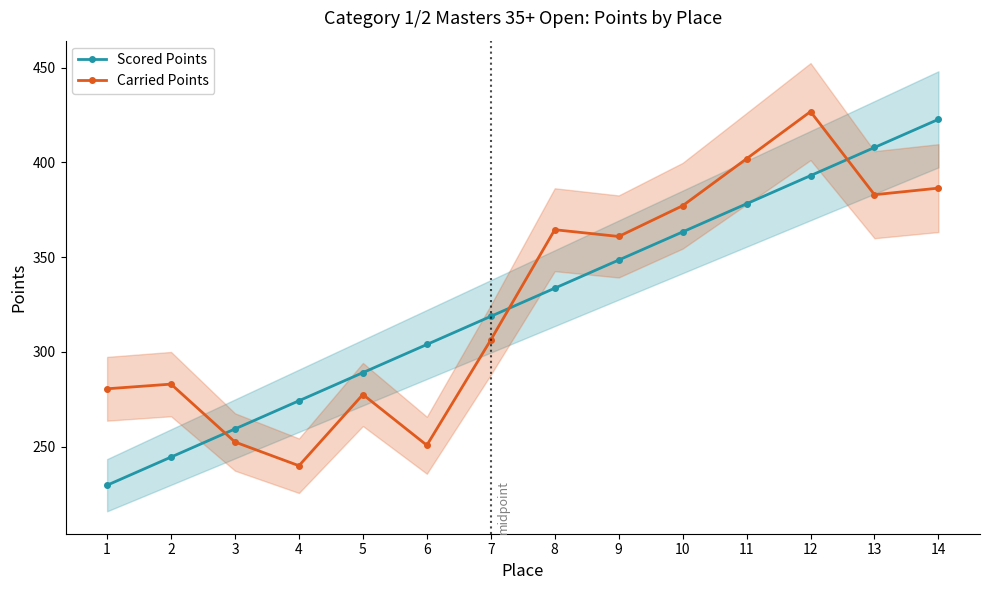

How many data points in Carried Points are above 360?

7